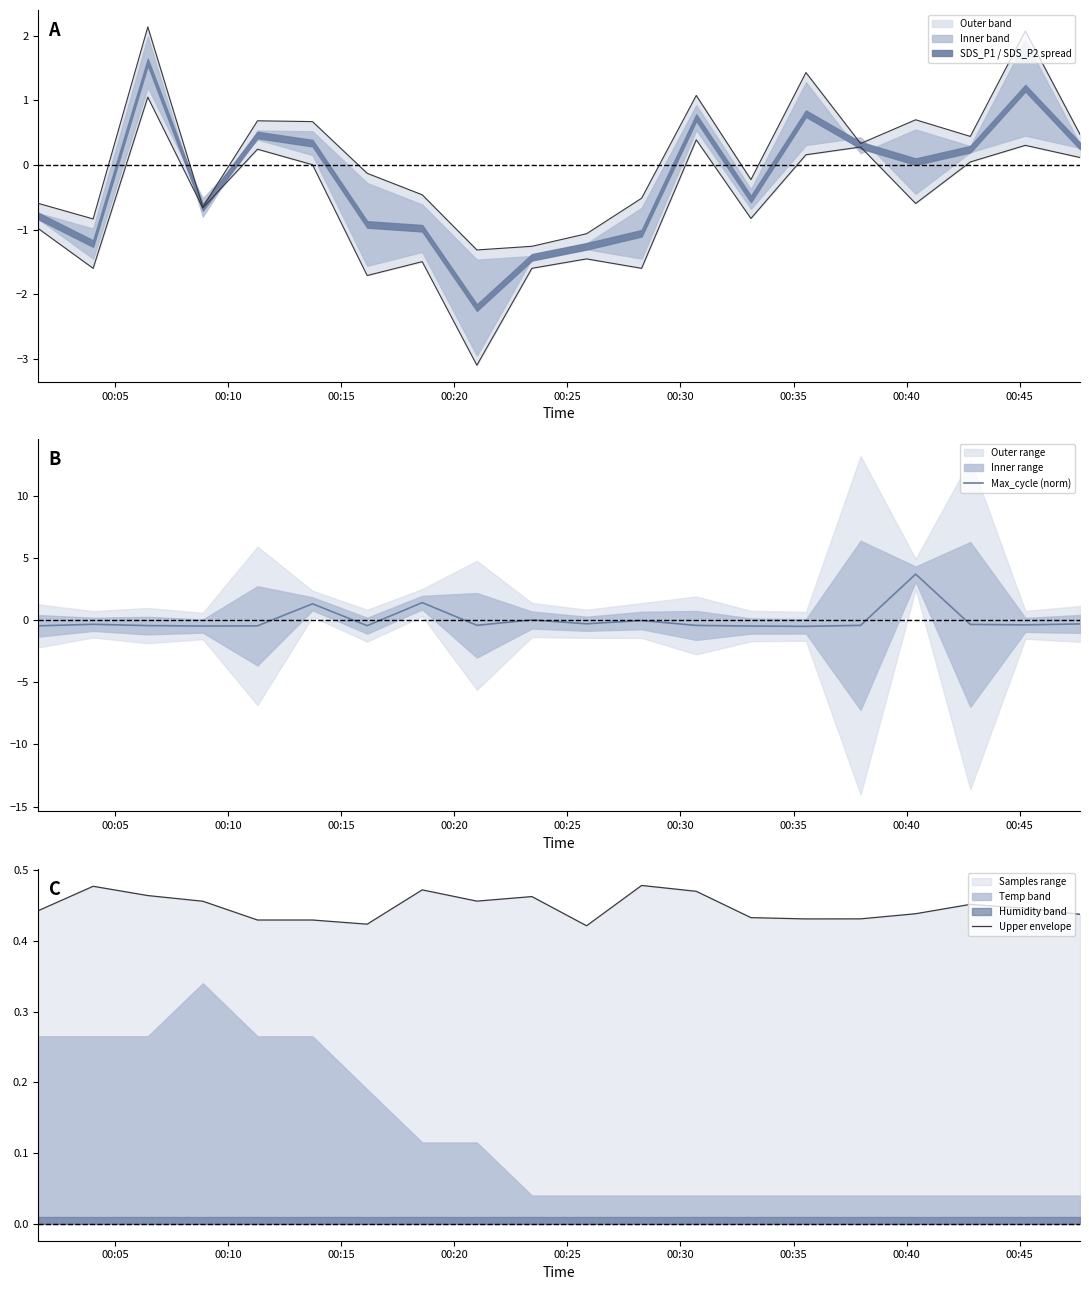

Which series has the widest spread of values?

Max_cycle (norm)